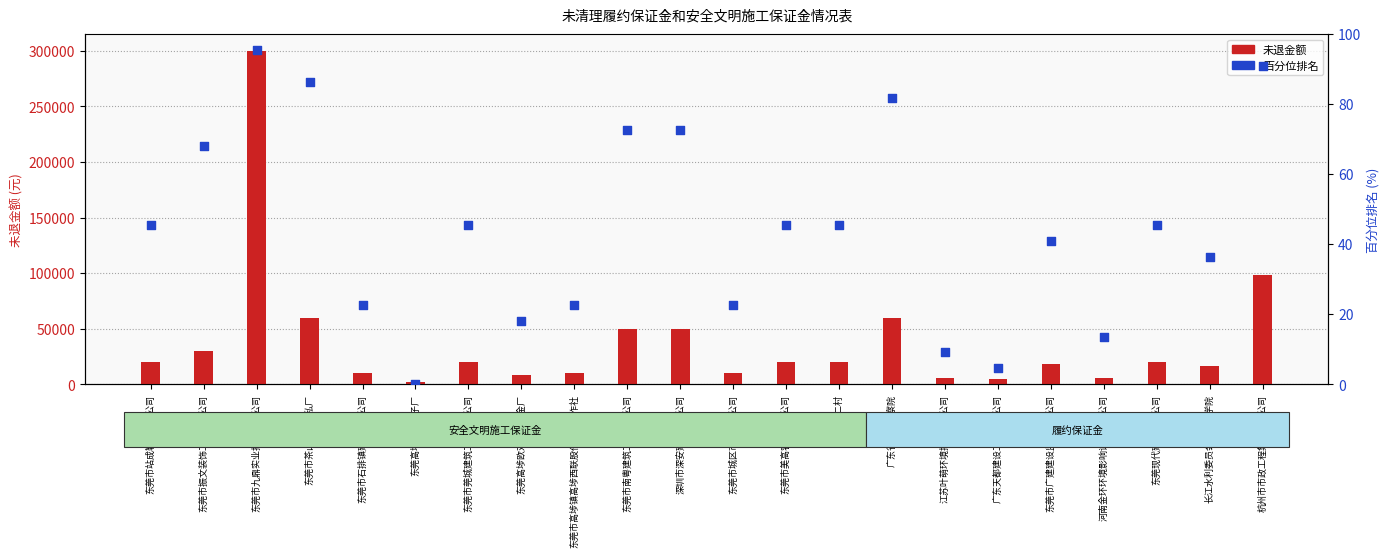

At which category is the sum across all series the highest?

东莞市九鼎实业投资有限公司